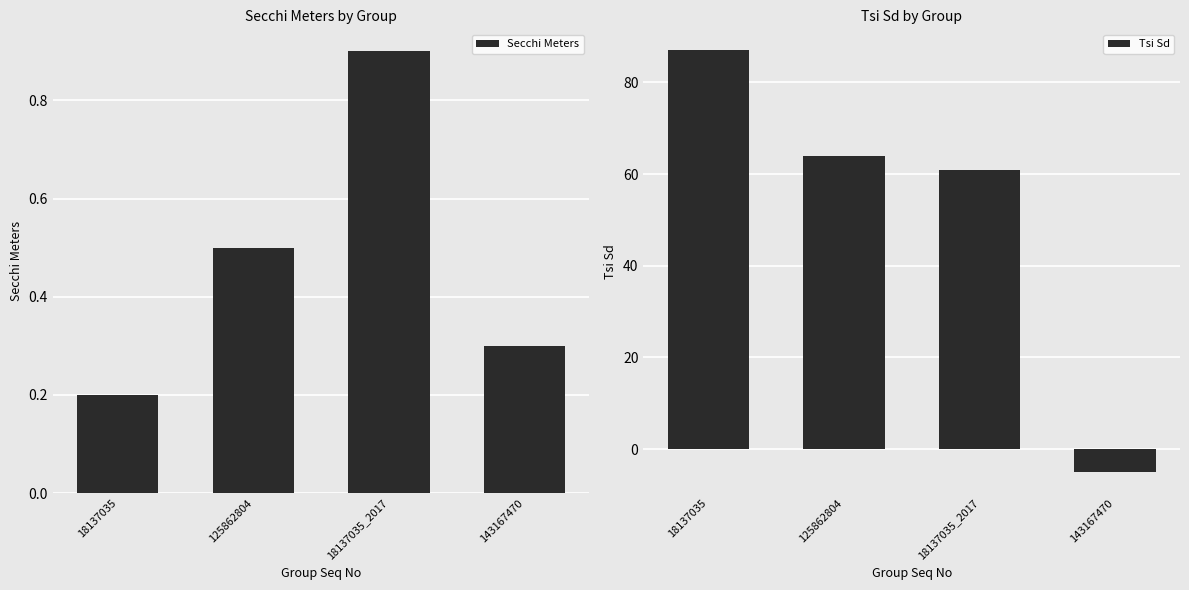

At which label is Secchi Meters closest to 0?

18137035